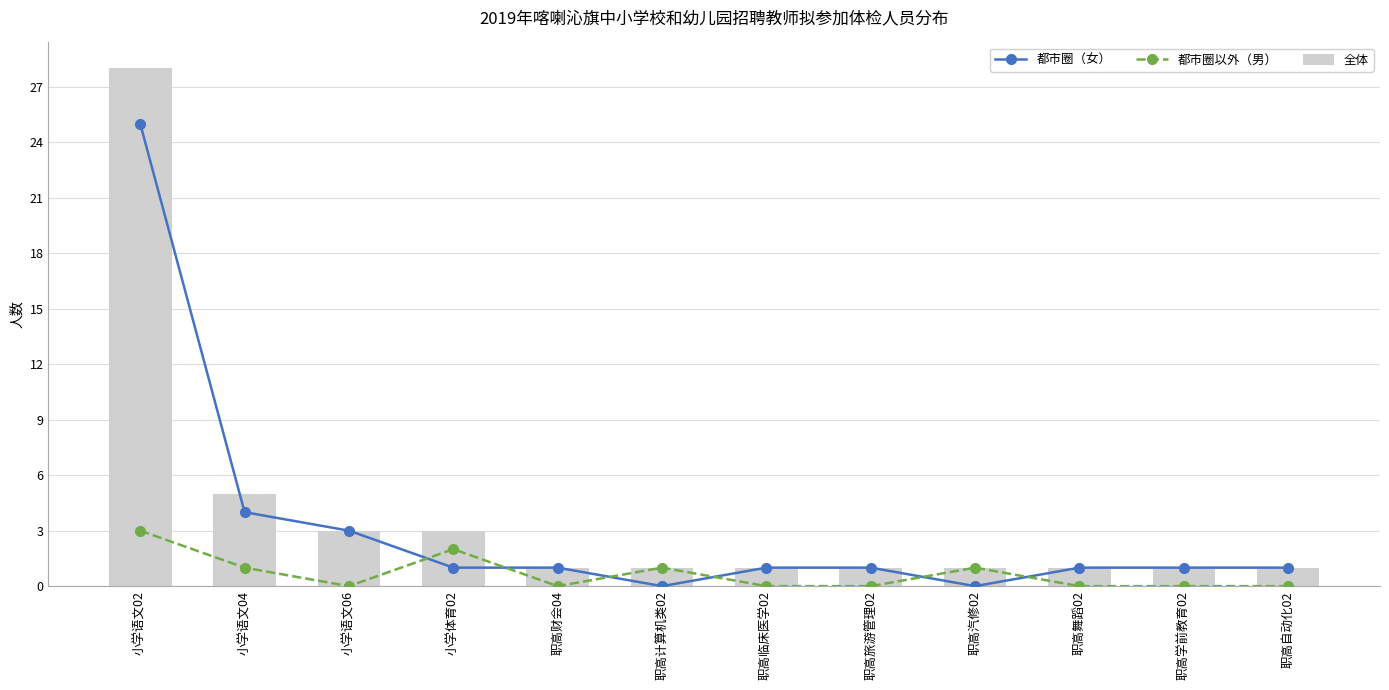

Reading right to left, transcribe all the data shown in this chart.

都市圈（女）: 职高自动化02=1	职高学前教育02=1	职高舞蹈02=1	职高汽修02=0	职高旅游管理02=1	职高临床医学02=1	职高计算机类02=0	职高财会04=1	小学体育02=1	小学语文06=3	小学语文04=4	小学语文02=25
都市圈以外（男）: 职高自动化02=0	职高学前教育02=0	职高舞蹈02=0	职高汽修02=1	职高旅游管理02=0	职高临床医学02=0	职高计算机类02=1	职高财会04=0	小学体育02=2	小学语文06=0	小学语文04=1	小学语文02=3
全体: 职高自动化02=1	职高学前教育02=1	职高舞蹈02=1	职高汽修02=1	职高旅游管理02=1	职高临床医学02=1	职高计算机类02=1	职高财会04=1	小学体育02=3	小学语文06=3	小学语文04=5	小学语文02=28